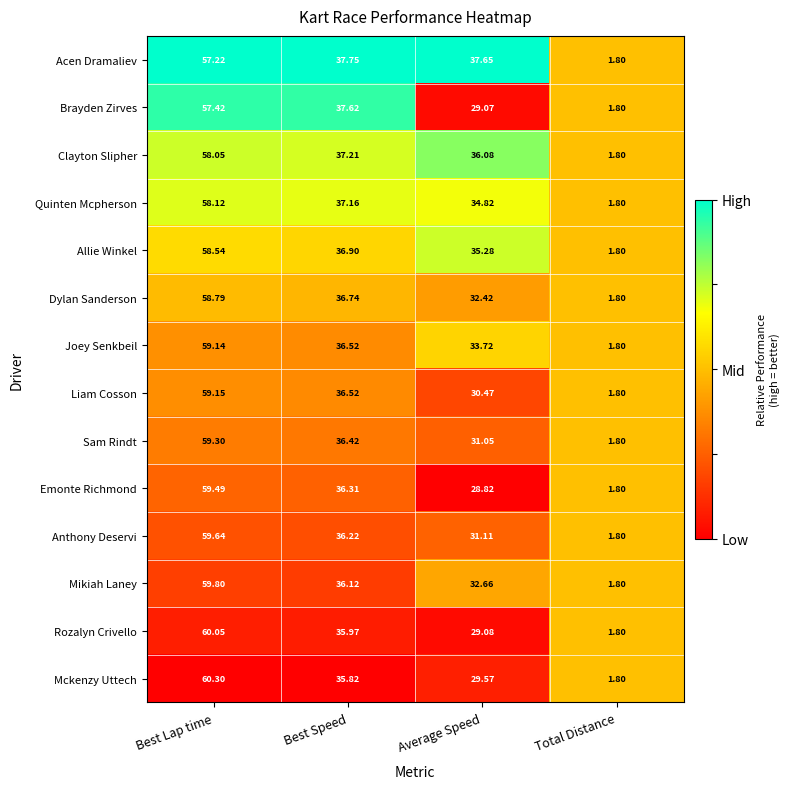

Which category has the highest value in the Dylan Sanderson series?

Best Lap time